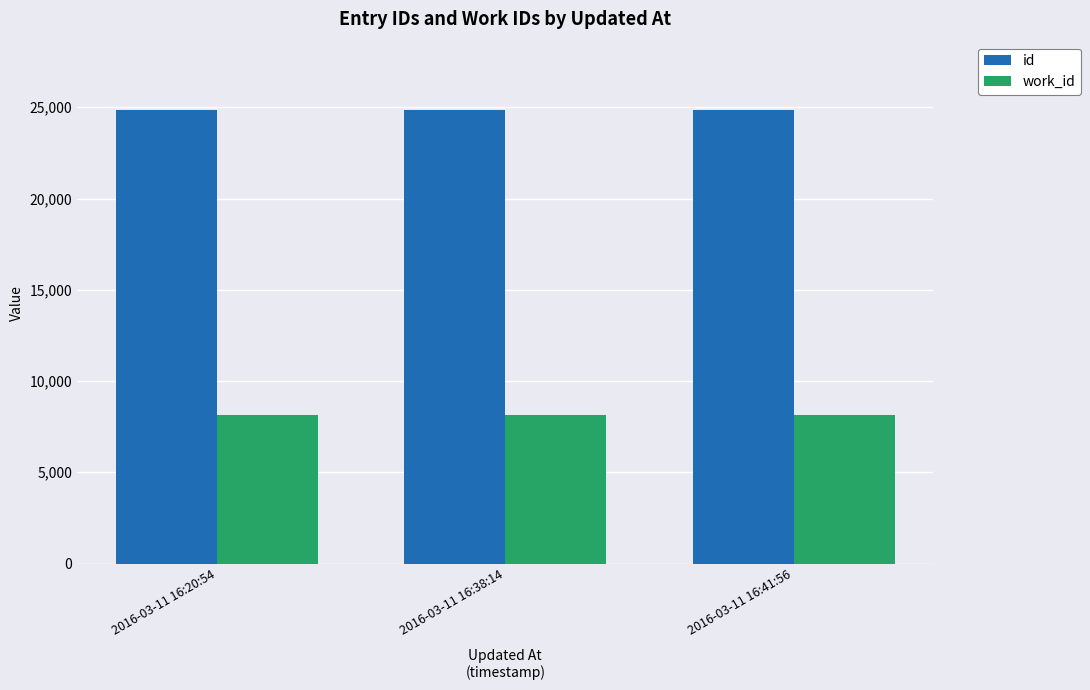

Is the value of work_id at 2016-03-11 16:38:14 greater than the value of id at 2016-03-11 16:38:14?

No